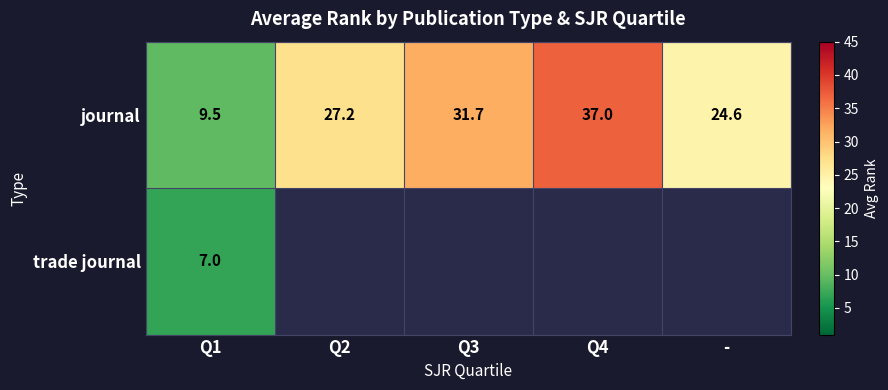

Which series has the largest range (max minus min)?

journal